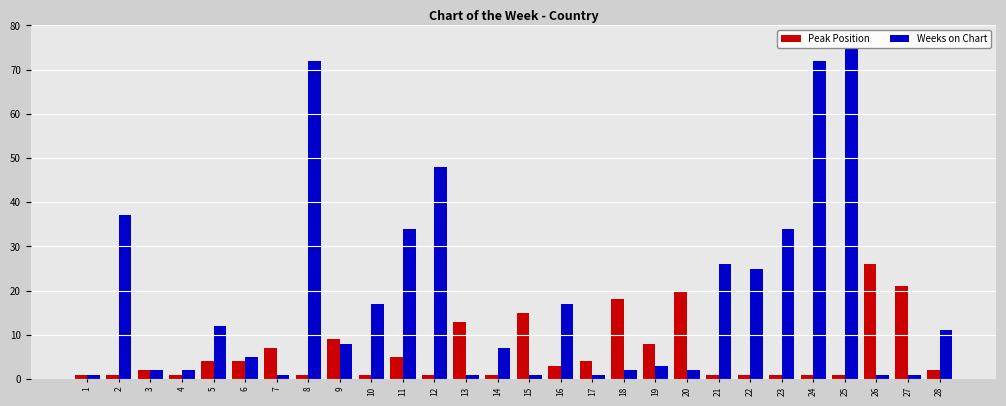

Where is Weeks on Chart nearest to the value 38?

2